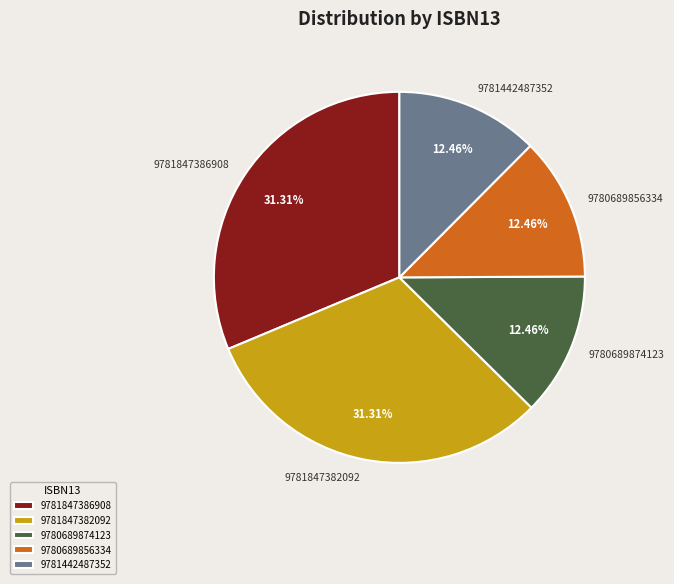

How many segments does this pie chart have?

5